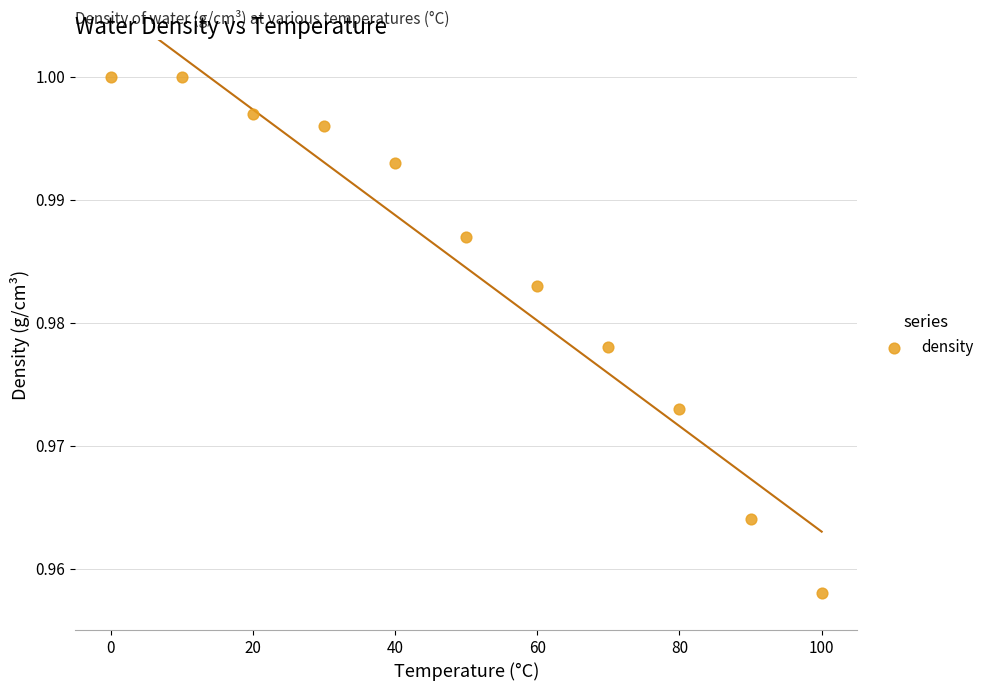

What is the range of X values (max minus min)?

100.0